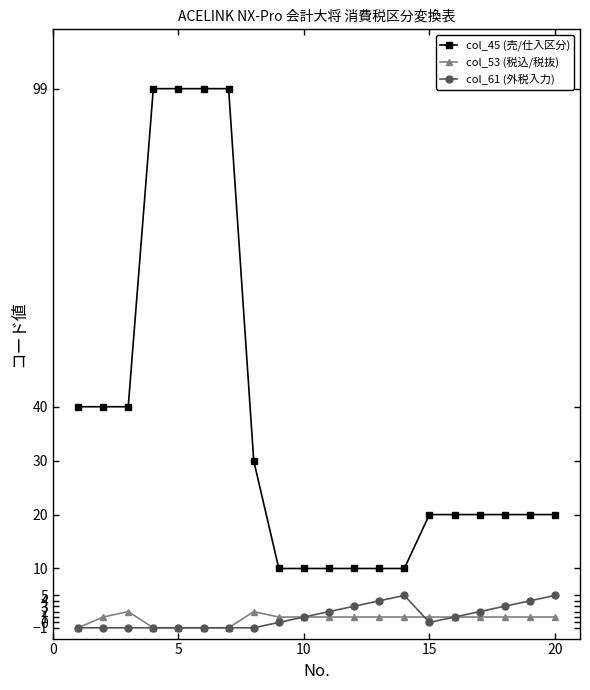

True or false: col_53 (税込/税抜) has more than 0 points higher than both neighbors.

True